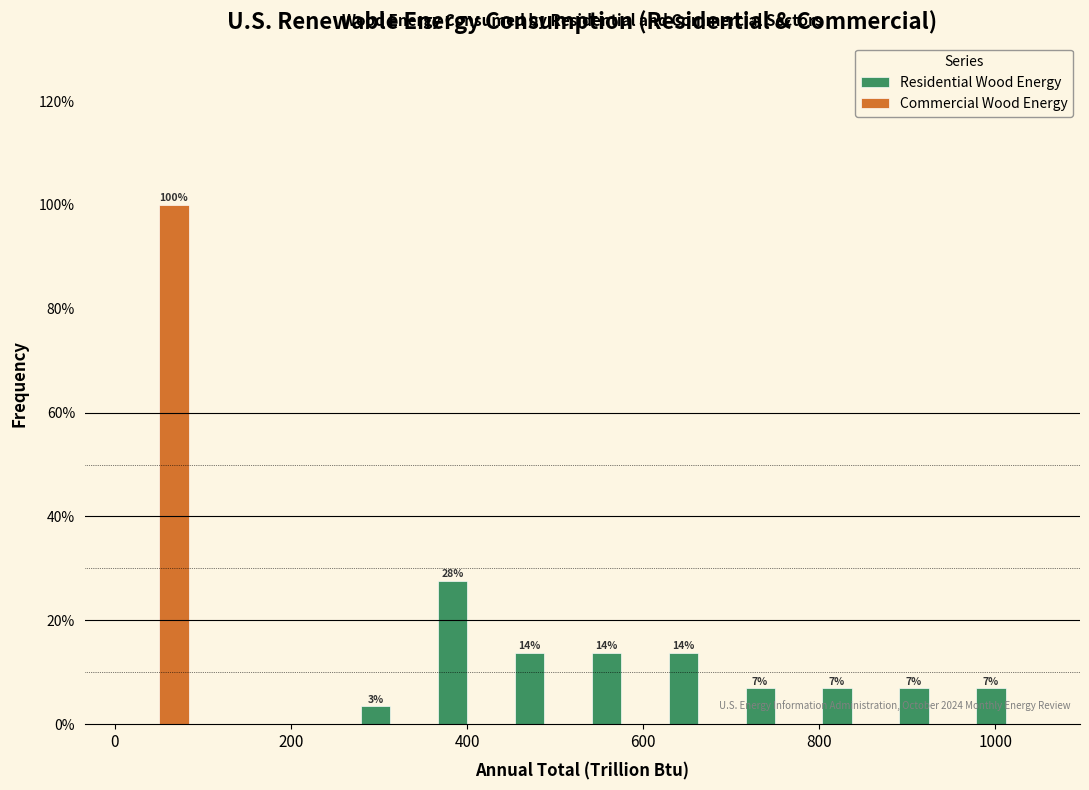

In the Commercial Wood Energy series, which range on the x-axis has the tallest bar?

0 to 100